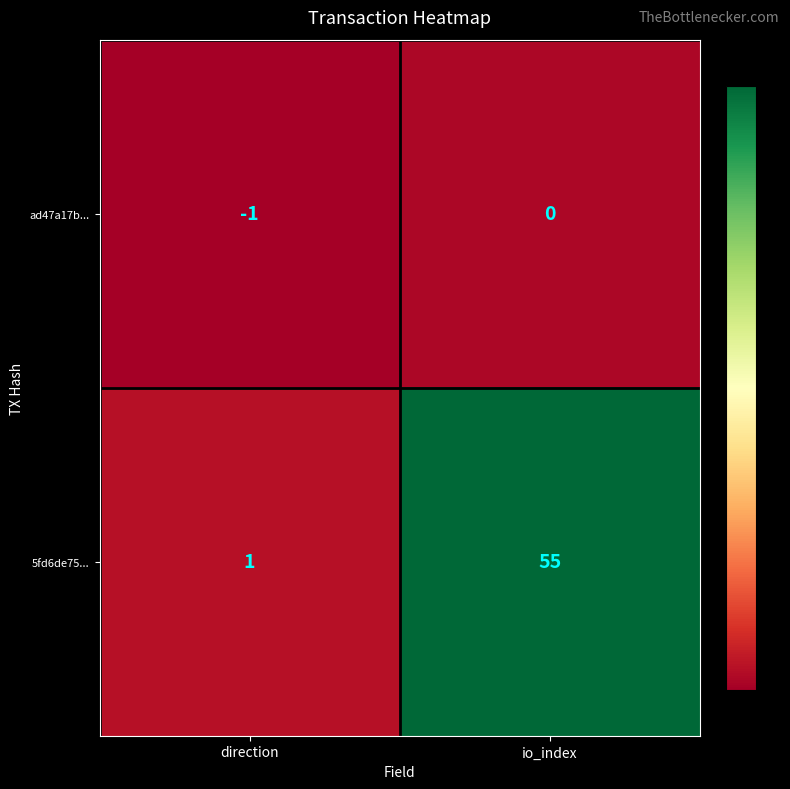

Is it true that ad47a17b... equals 0 at io_index?

True